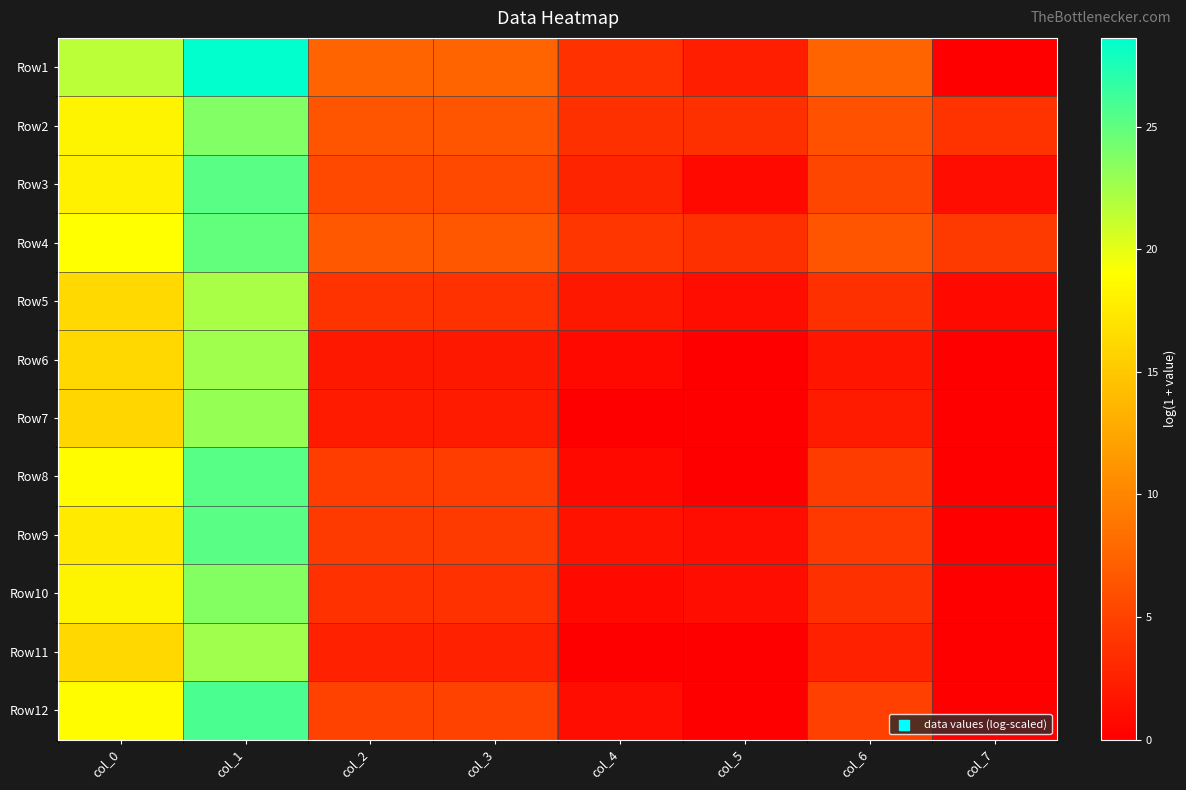

What is the total value across all series at col_3?

53.5